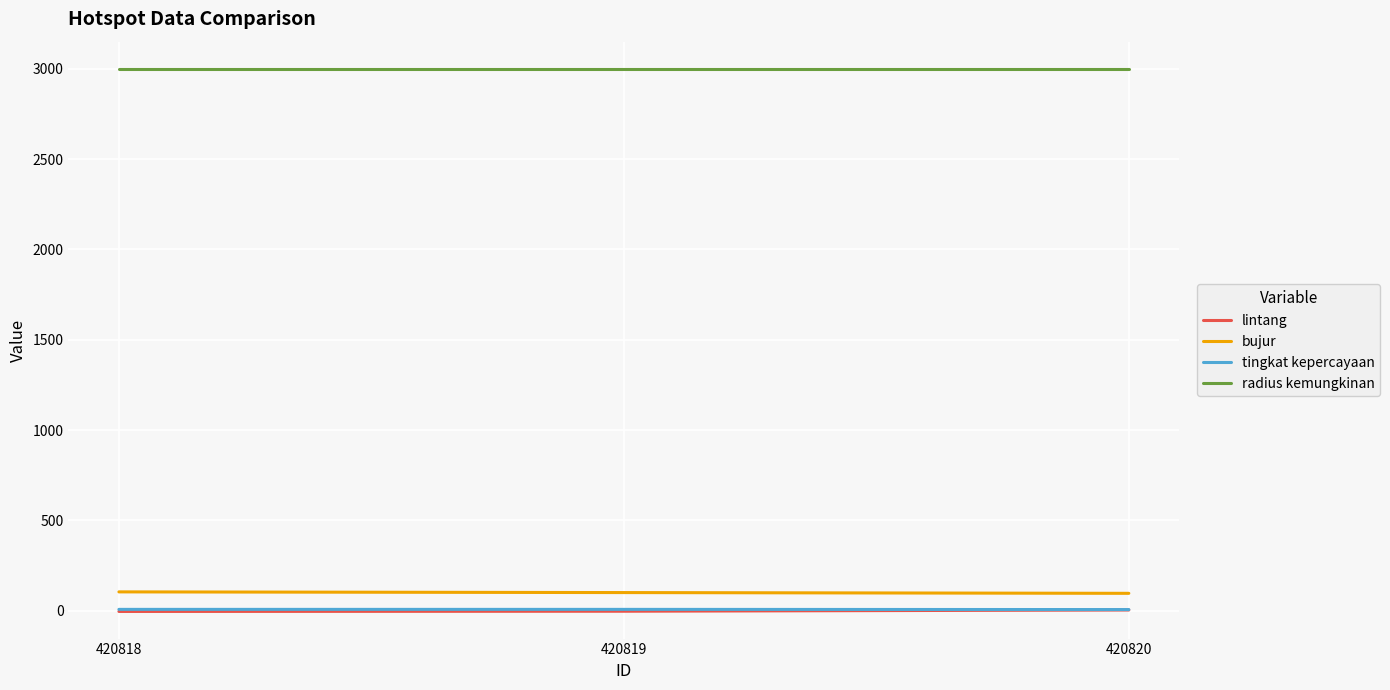

True or false: radius kemungkinan has a value of 4503.0 at 420819.

False